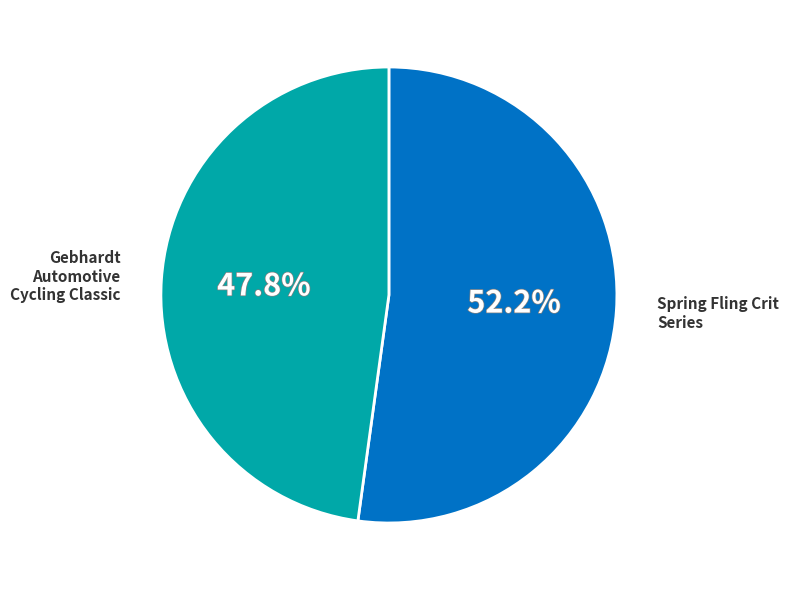

Is the sum of Spring Fling Crit Series and Gebhardt Automotive Cycling Classic greater than half?

Yes